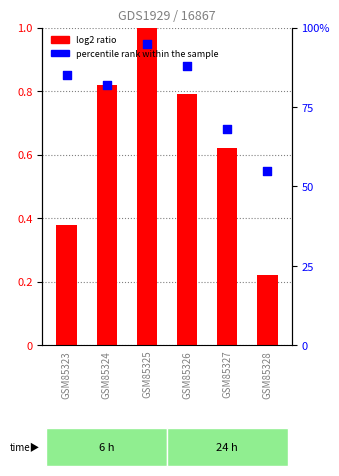

At which category is the sum across all series the highest?

GSM85325